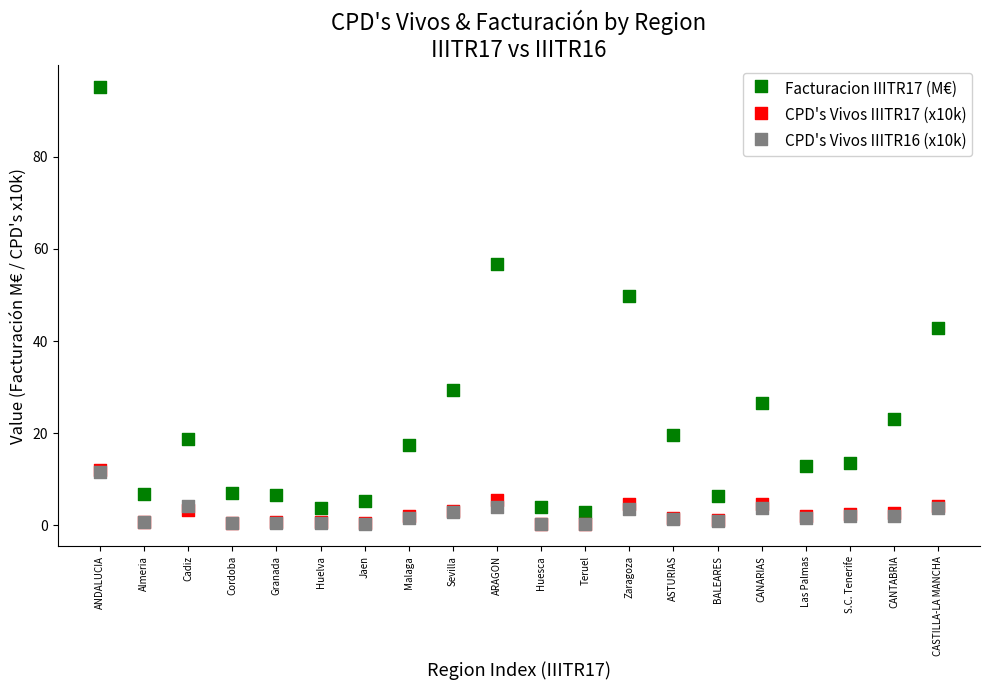

Which series has the widest spread of Y values?

Facturacion IIITR17 (M€)